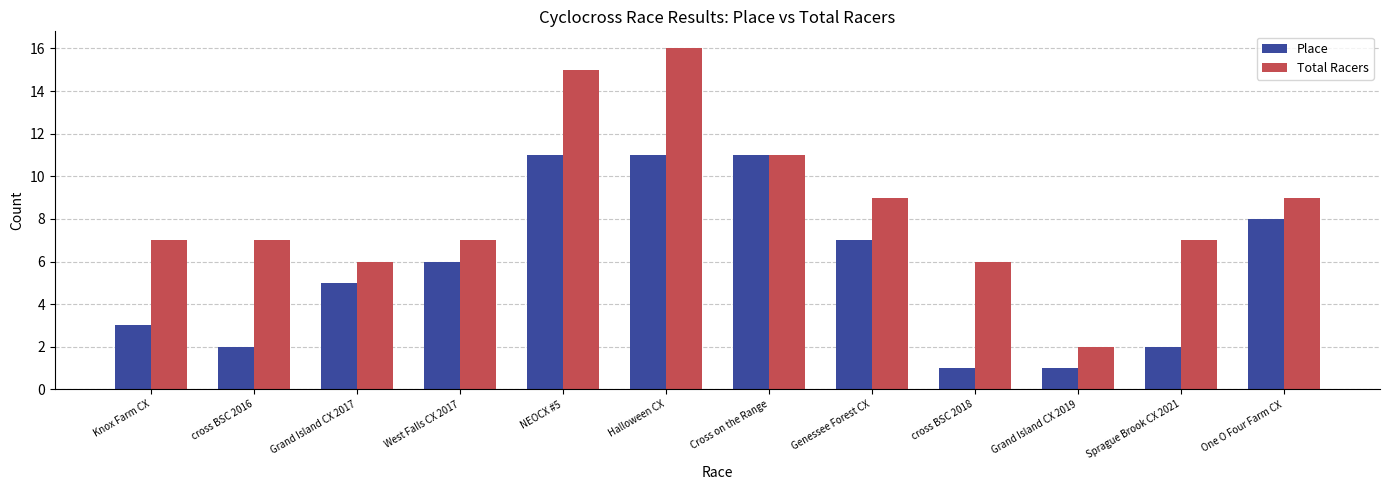

What position from the right is Cross on the Range?

6